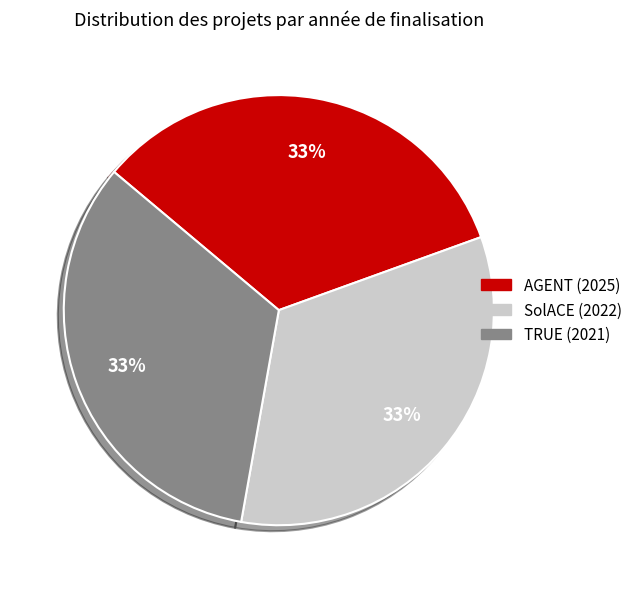

To the nearest percent, what is the average slice percentage?

33%